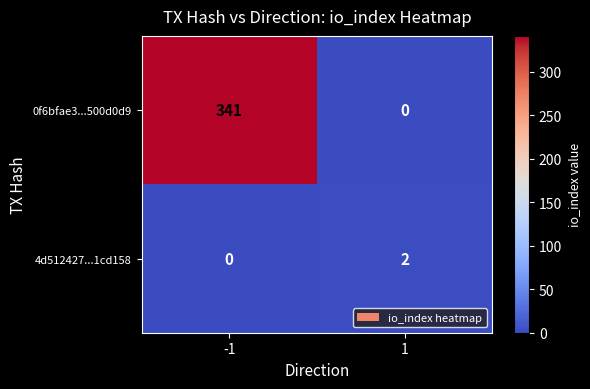

Which series changed the most between -1 and 1?

0f6bfae3...500d0d9